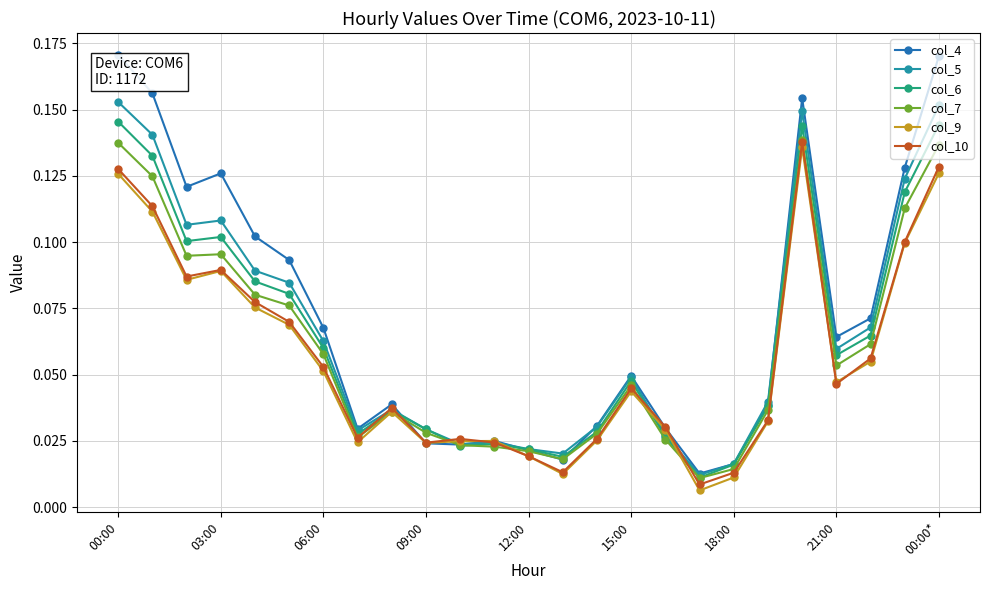

How many interior local peaks does the col_9 series have?

5